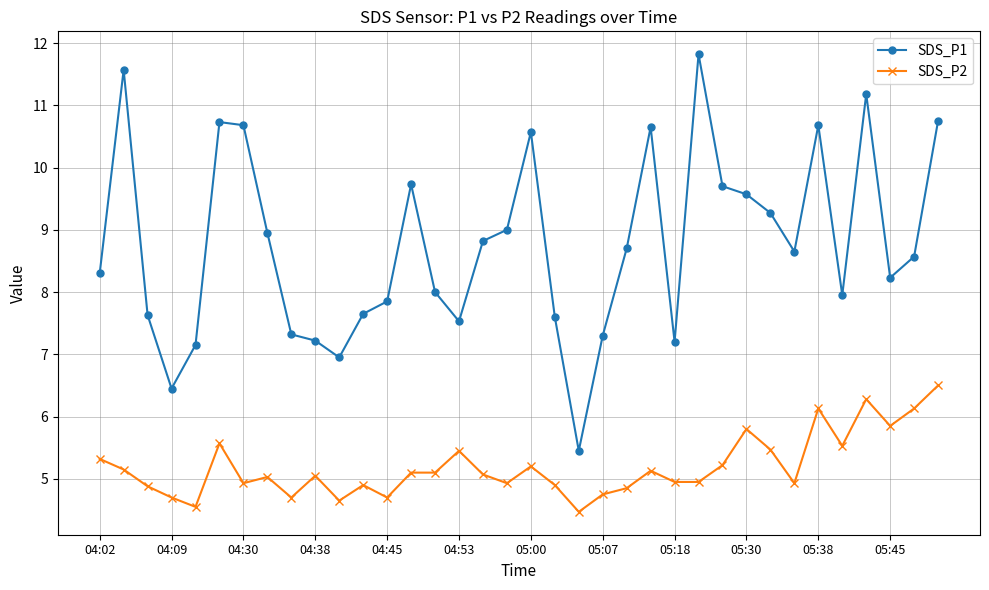

True or false: SDS_P2 and SDS_P1 cross at least once.

False